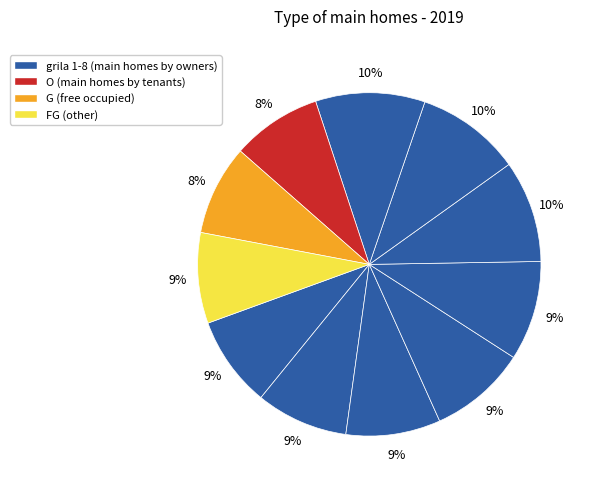

How many segments does this pie chart have?

11